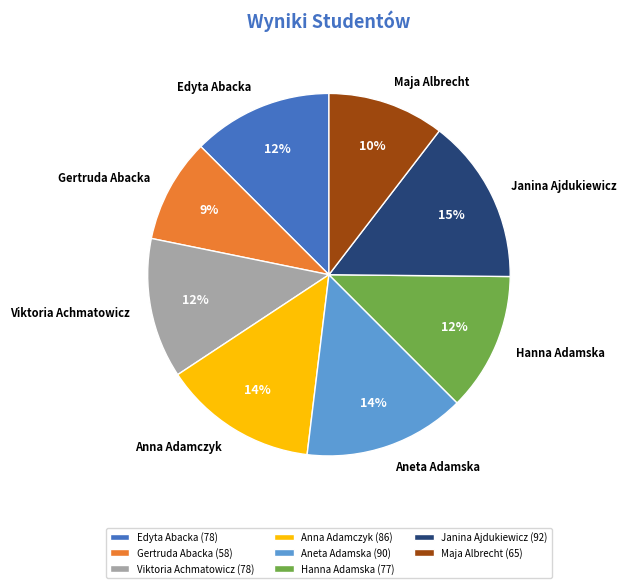

Is there any slice that represents more than half of the pie?

No